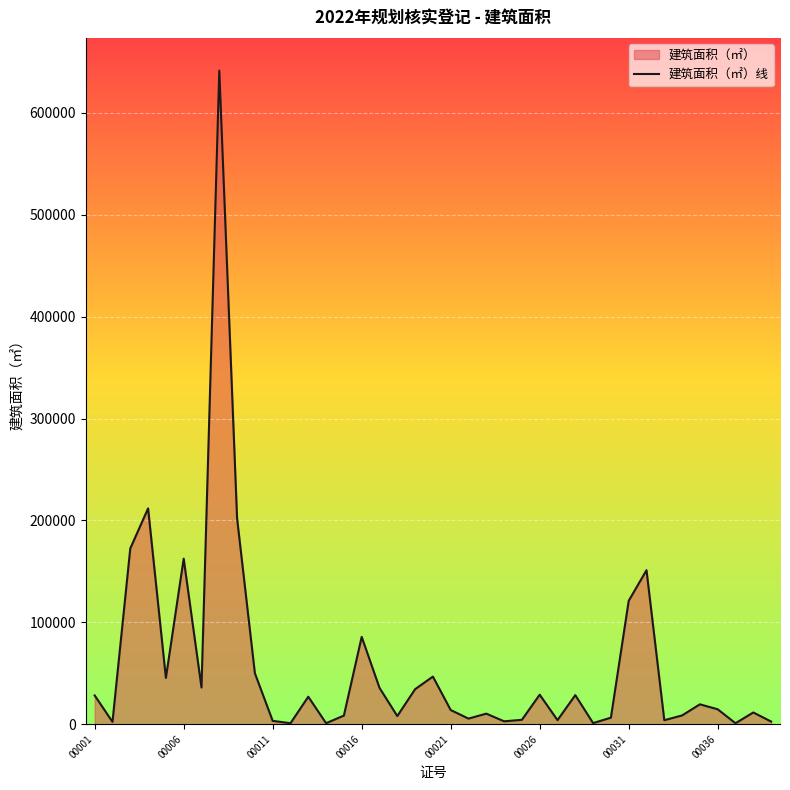

What is the difference between the maximum and minimum values?

640531.4